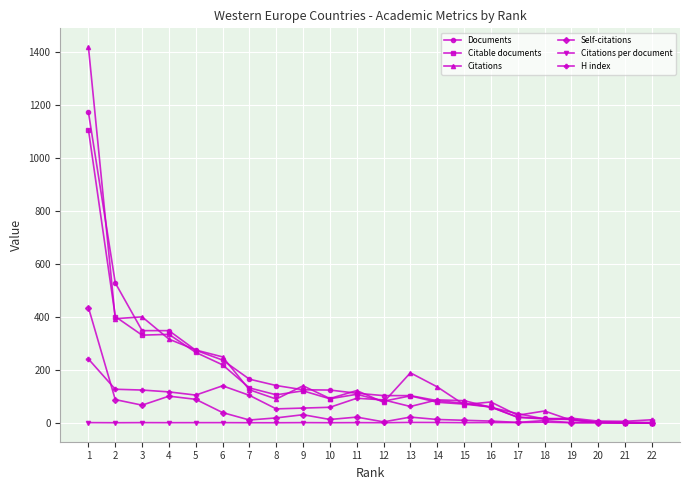

Between 6 and 17, which series saw the biggest shift?

Citations